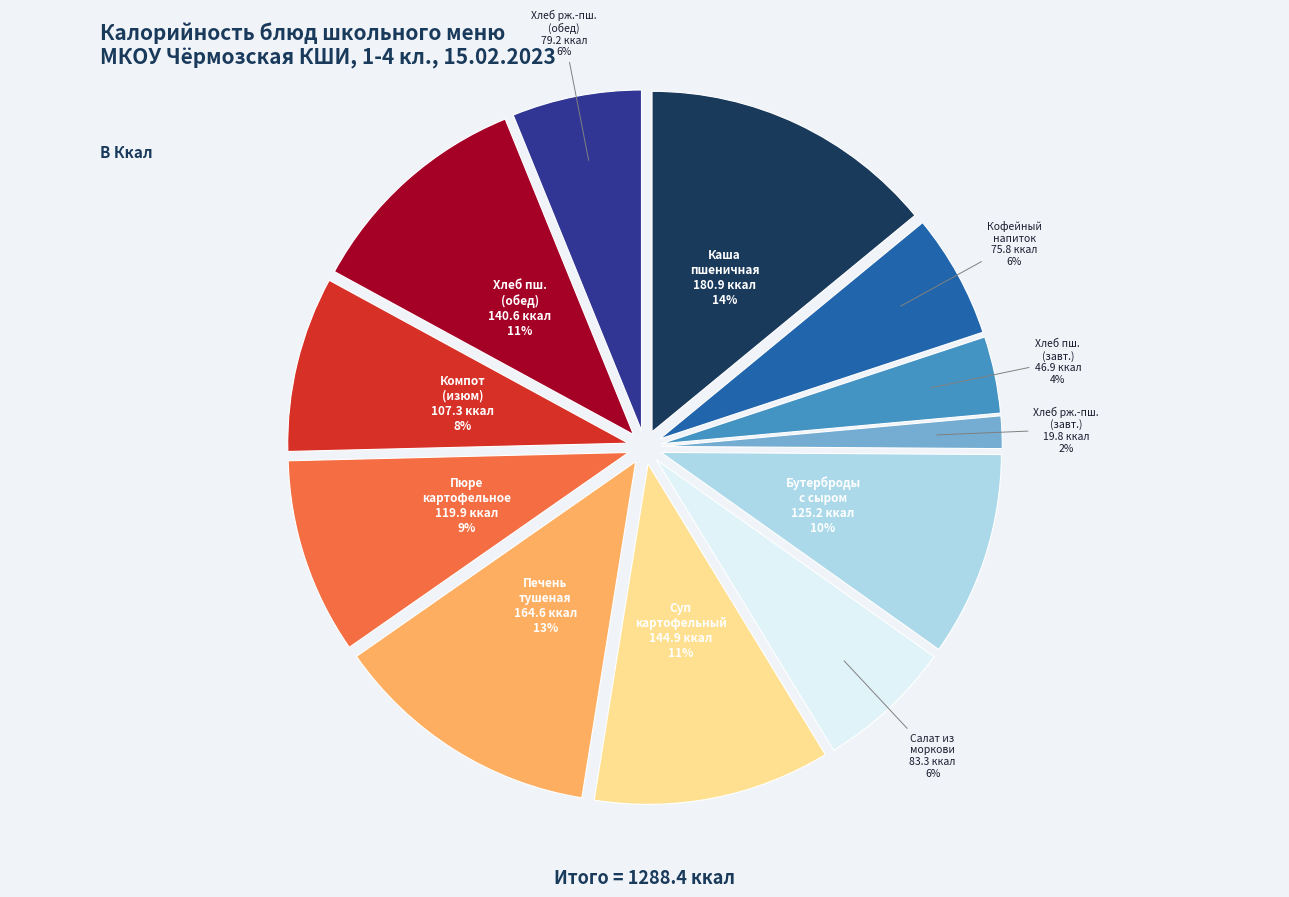

The Хлеб ржано-пшеничный (обед) slice represents 6% of the pie. True or false?

True